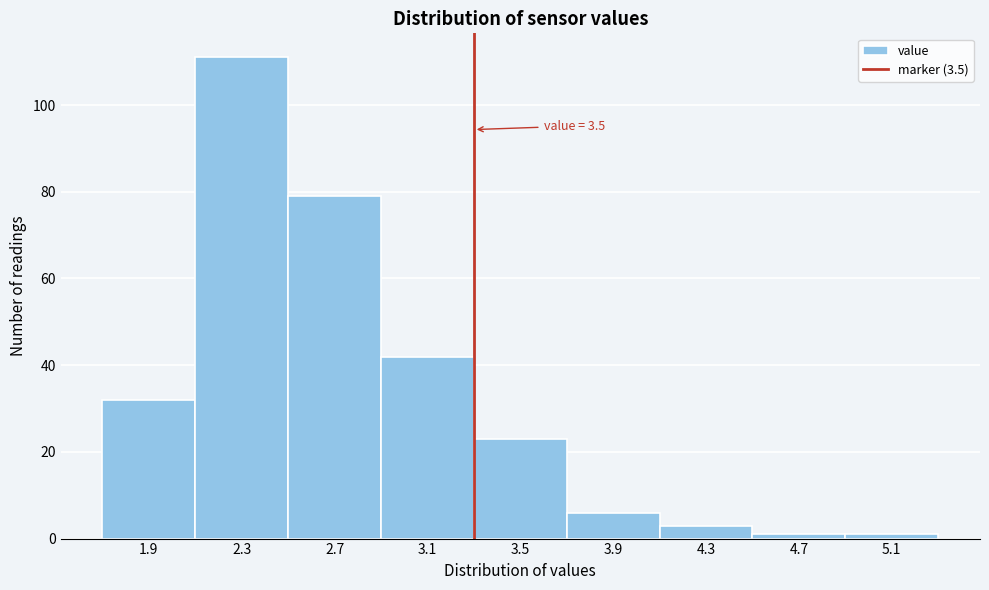

Reading left to right, what are all the values shown in this chart?

32	111	79	42	23	6	3	1	1